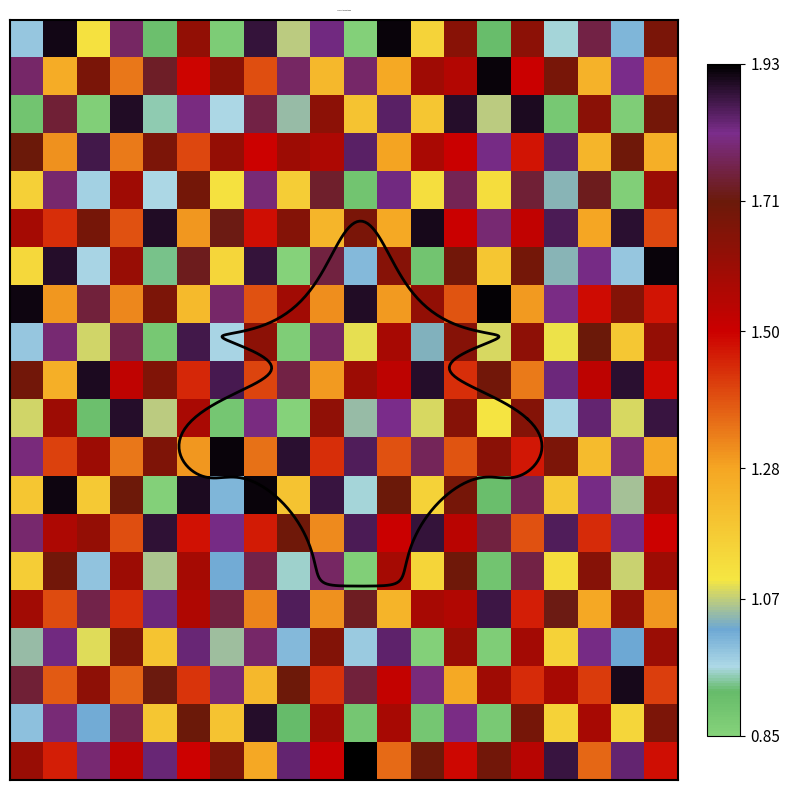

Which category has the lowest value across all series?

8